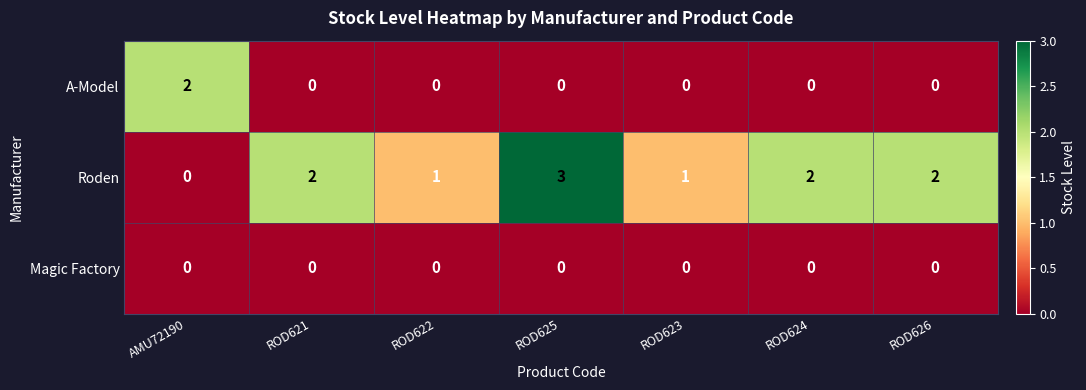

The Magic Factory series shows 0 at ROD623. True or false?

True